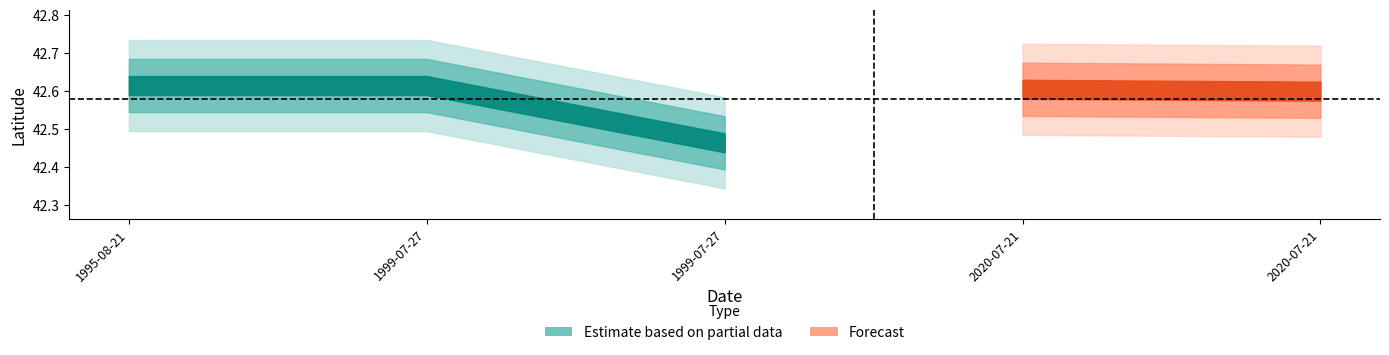

At how many categories does at least one series exceed 41?

5